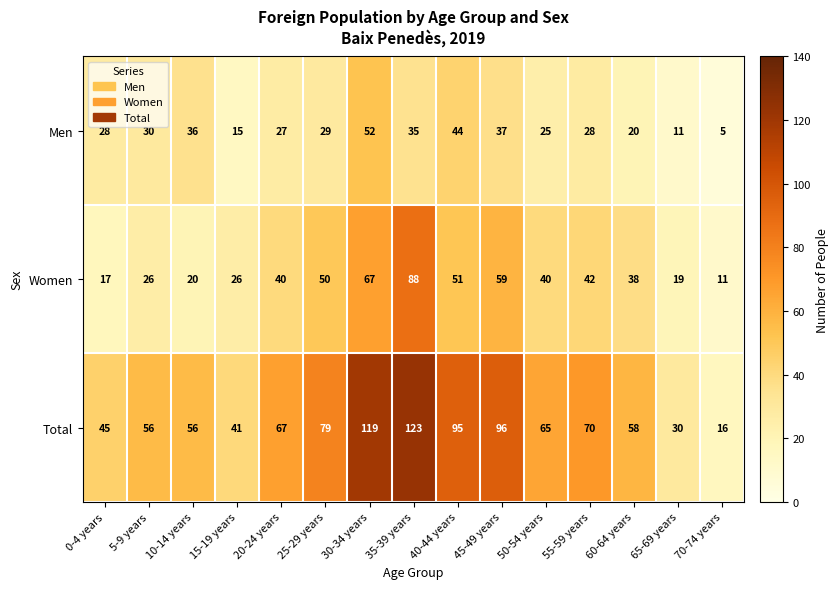

Between 30-34 years and 70-74 years, which series saw the biggest shift?

Total